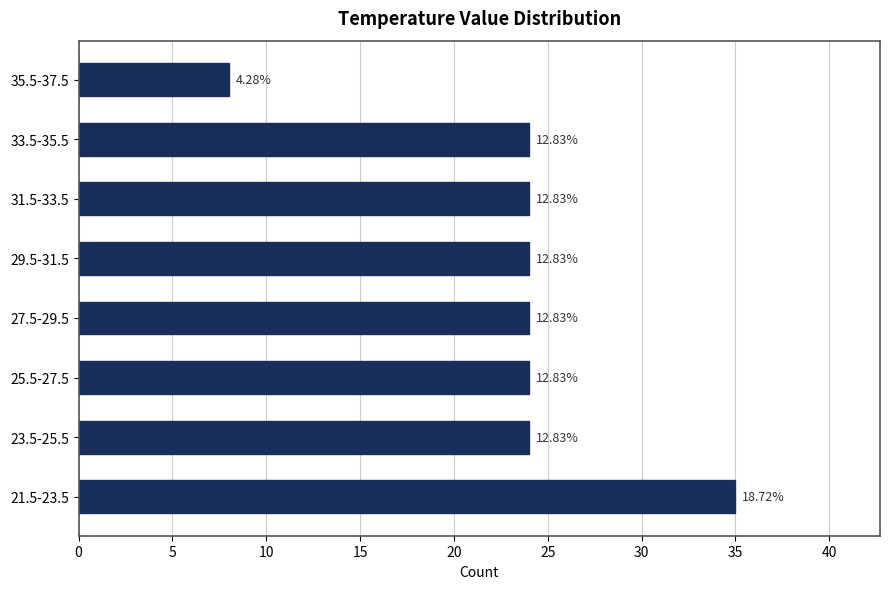

Are the bars horizontal?

Yes